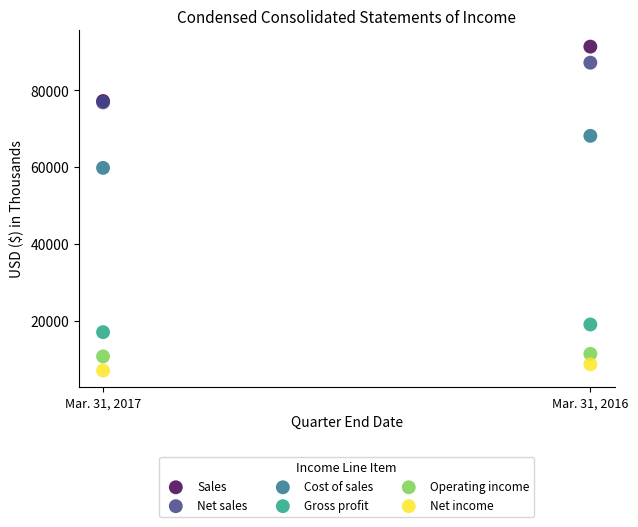

Across all series, what Y value is closest to 49202?

59789